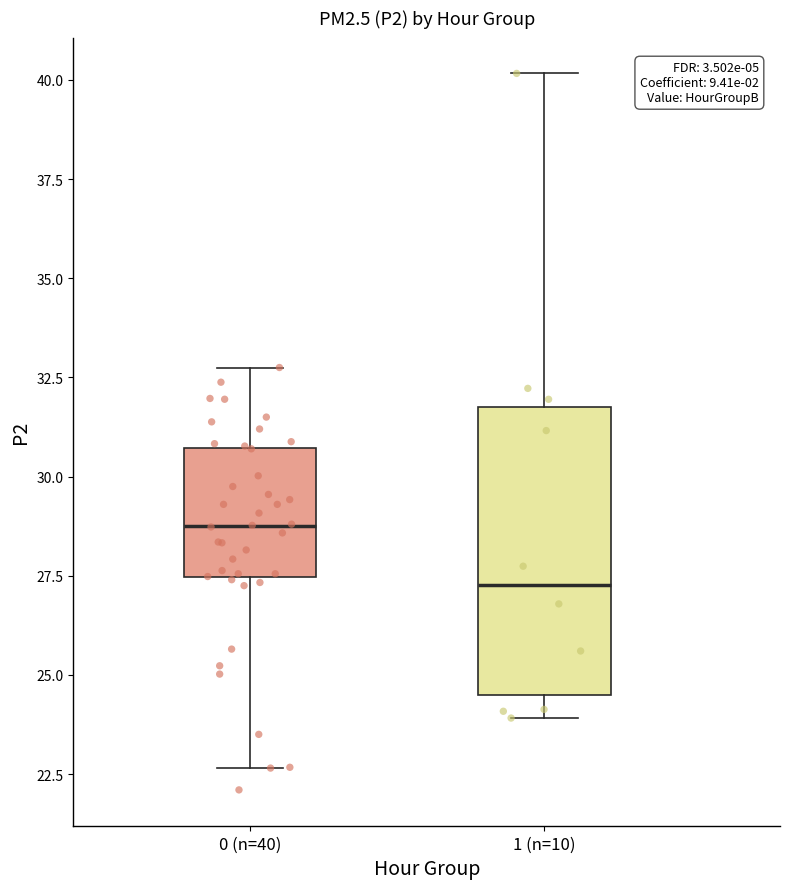

Reading left to right, transcribe this box plot: for each box, give where its median line is, the range the box spans, and where its two whiskers end, as read against the y-axis. The values are not printed on the chart, so give them approximately, as read against the axis.

0 (n=40): median 29.0, box 27.5 to 30.5, whiskers 22.5 to 33.0
1 (n=10): median 27.5, box 24.5 to 32.0, whiskers 24.0 to 40.0